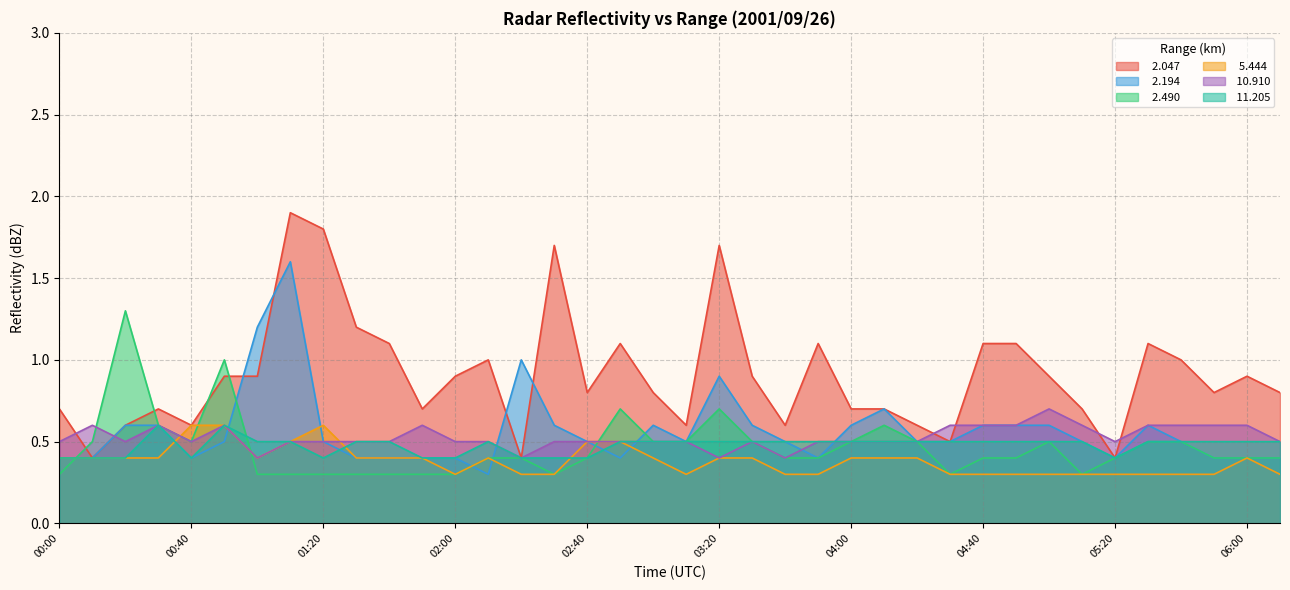

In   2.490, how many points are lower than both neighbors (excluding endpoints)?

4